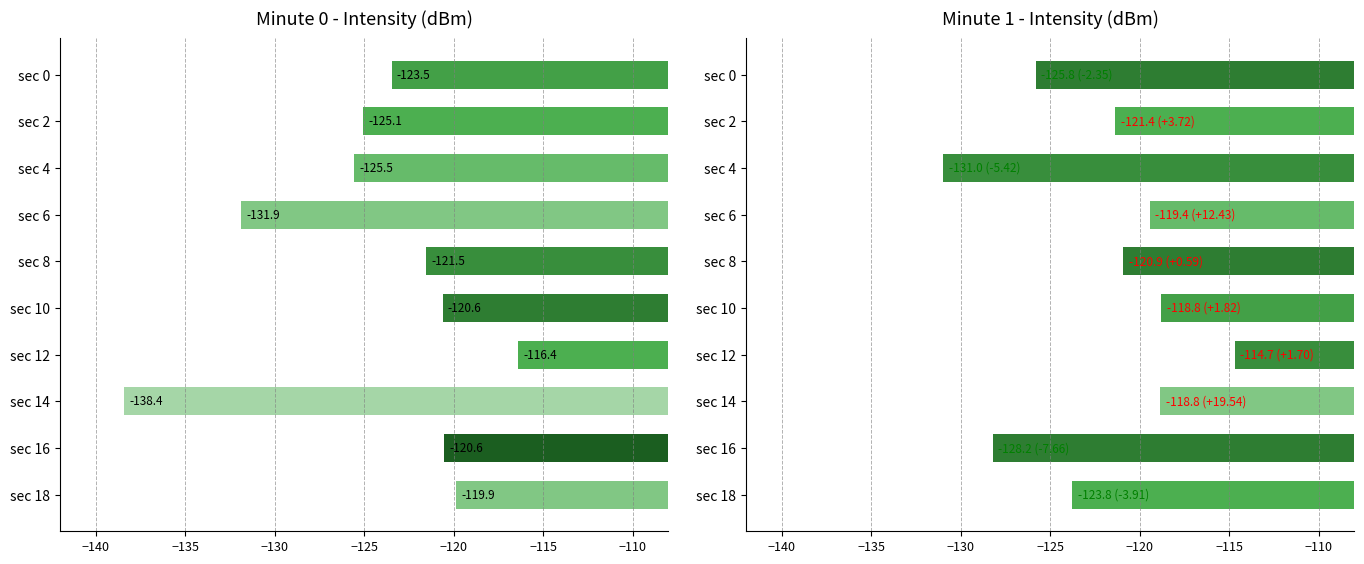

What is the total value across all series at sec 12?

-231.1